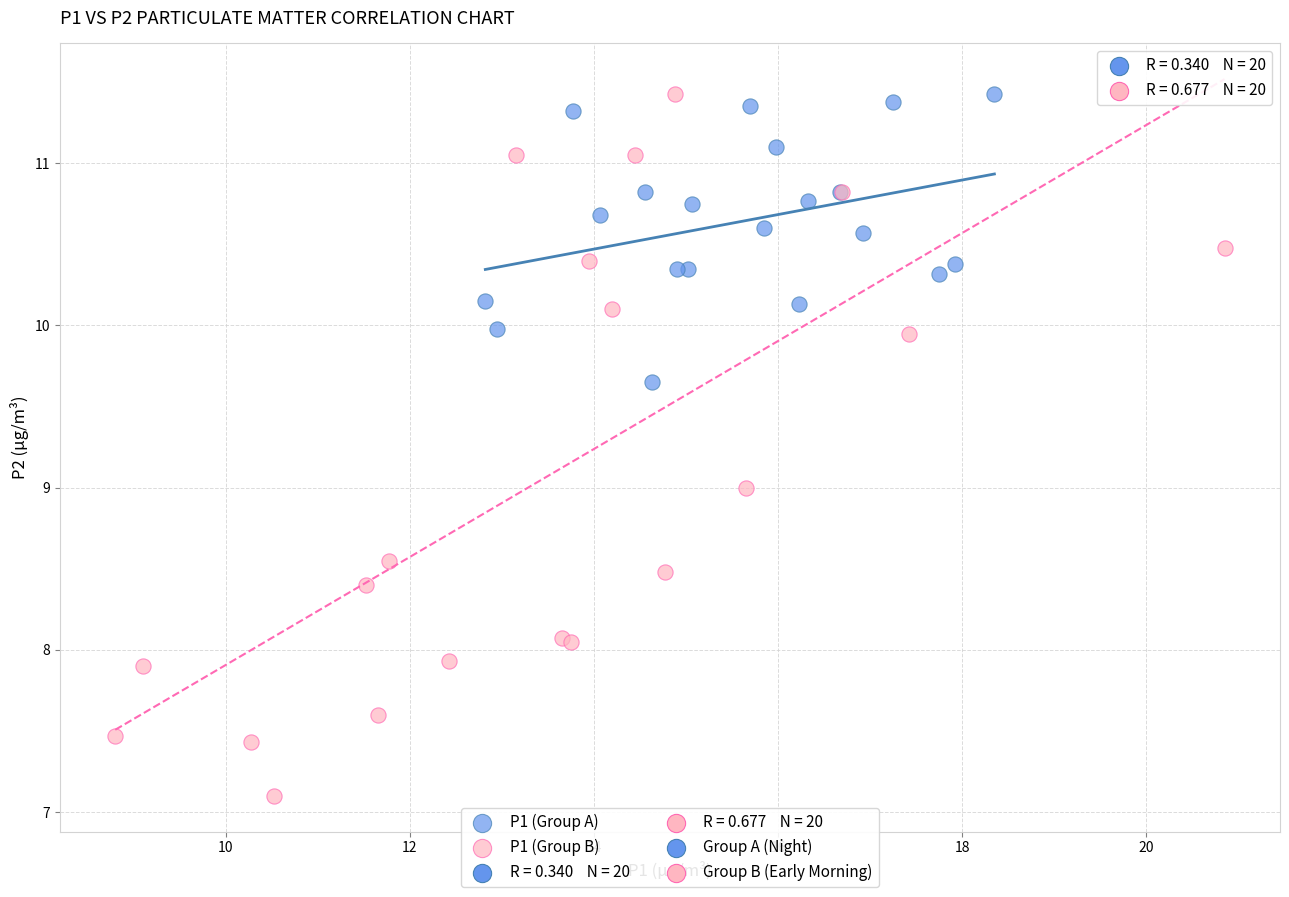

Which series reaches the minimum Y coordinate?

P1 (Group B)